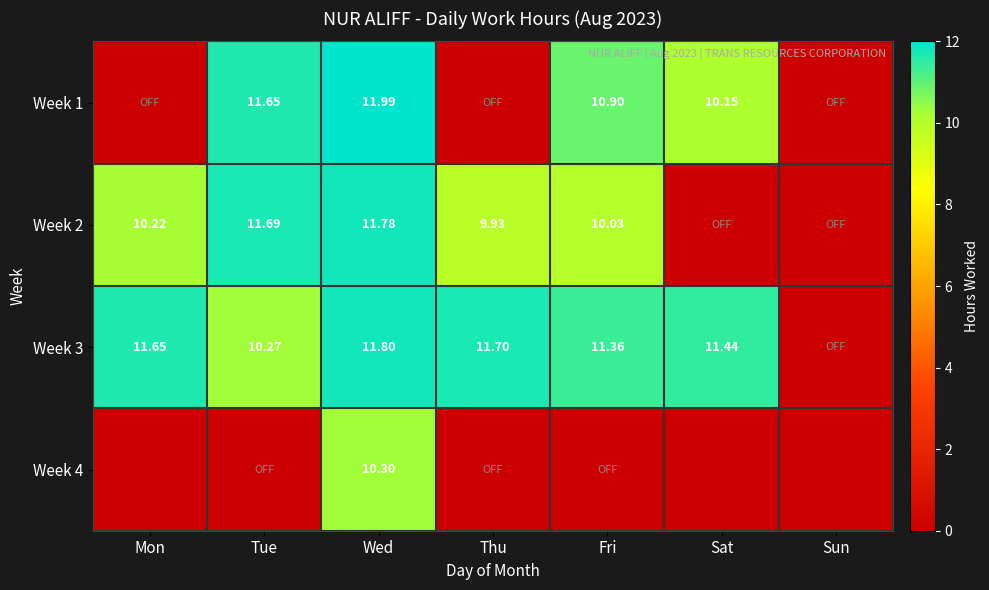

What is the sum of all Week 2 values?

53.6